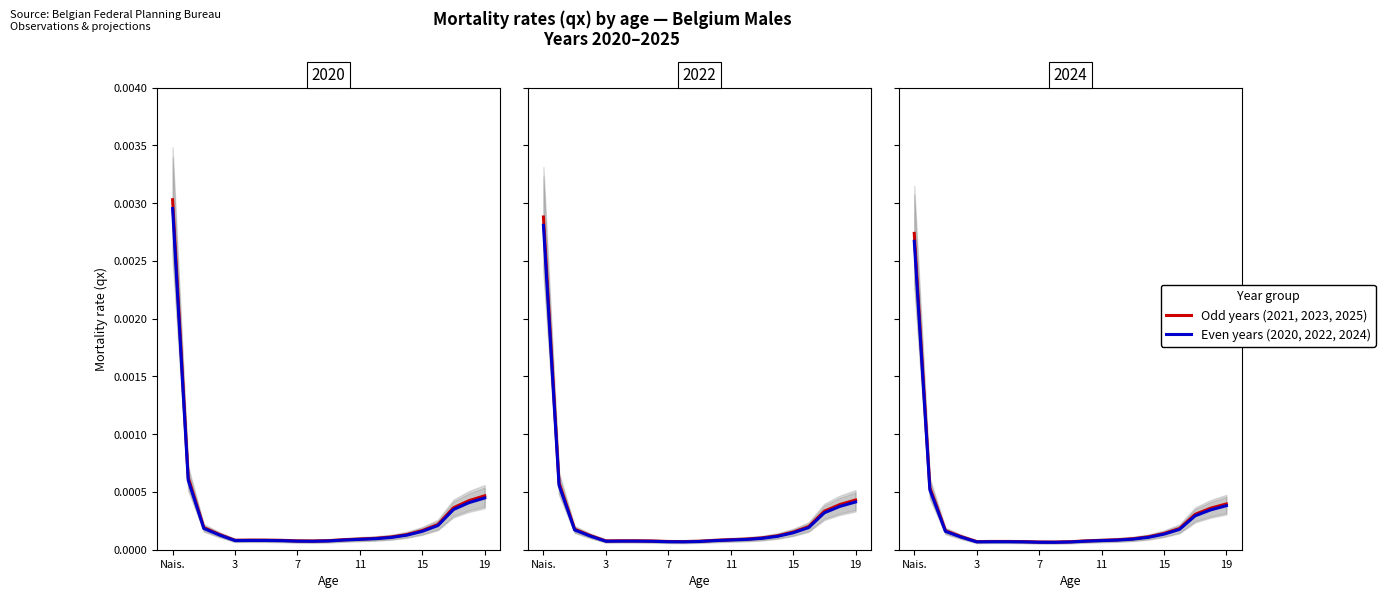

Count the number of categories in the chart.

21